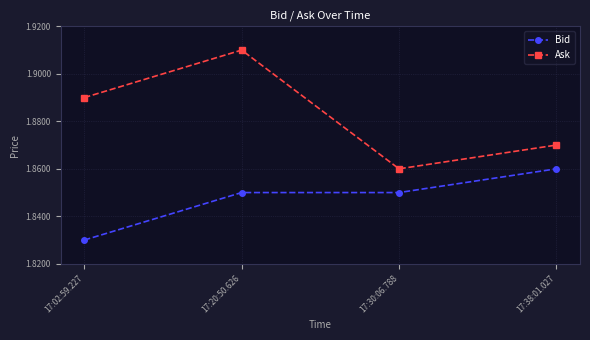

What position from the right is 17:30:06.788?

2